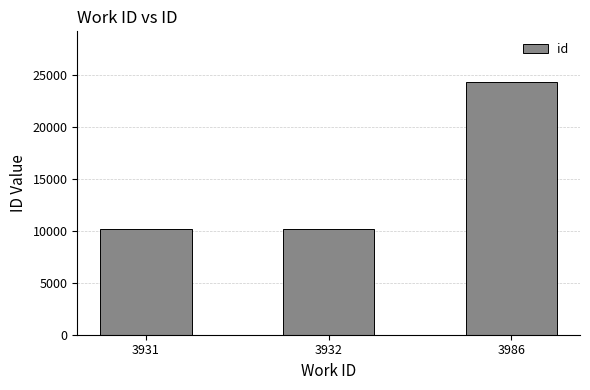

How many data points are less than 10196?

1